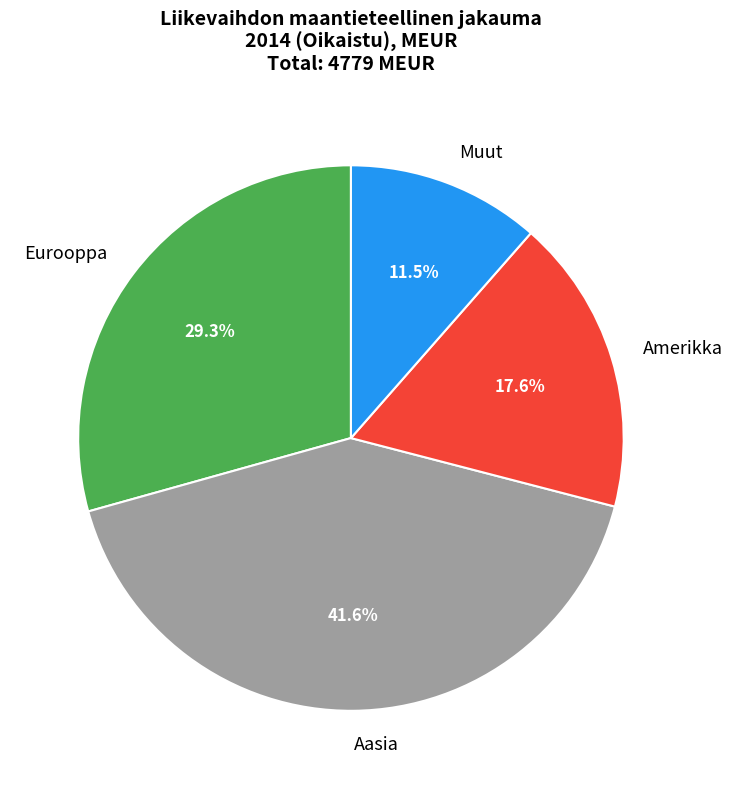

Combined, do Amerikka and Eurooppa account for over 50%?

No